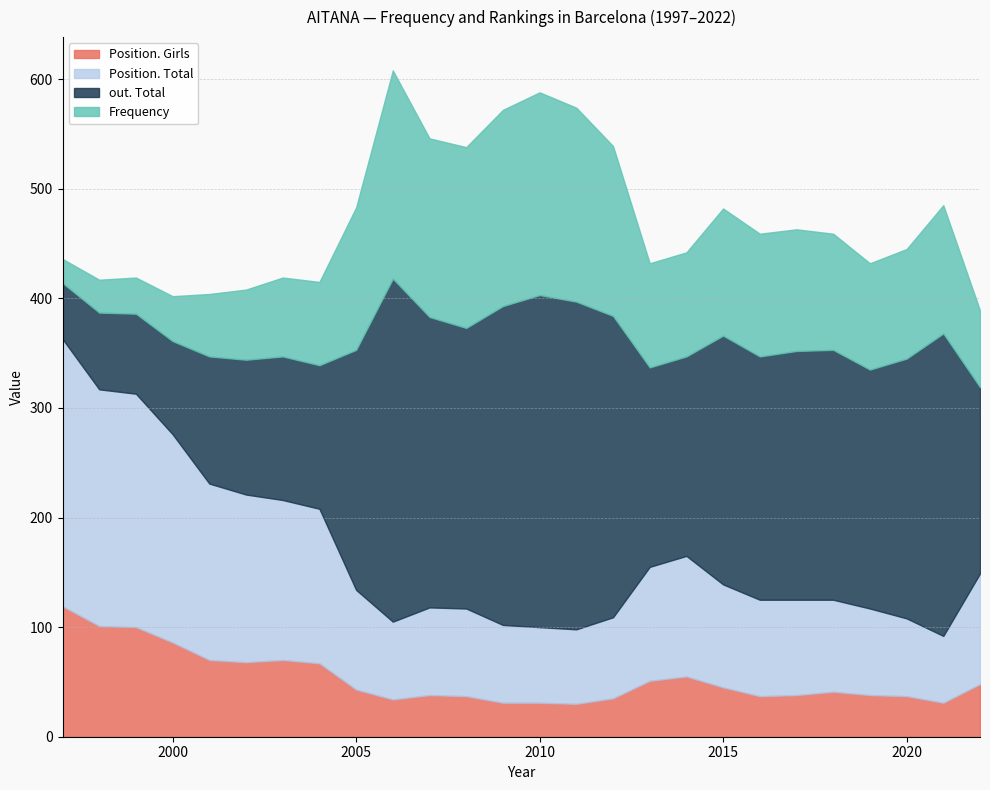

Does the chart have visible grid lines?

Yes